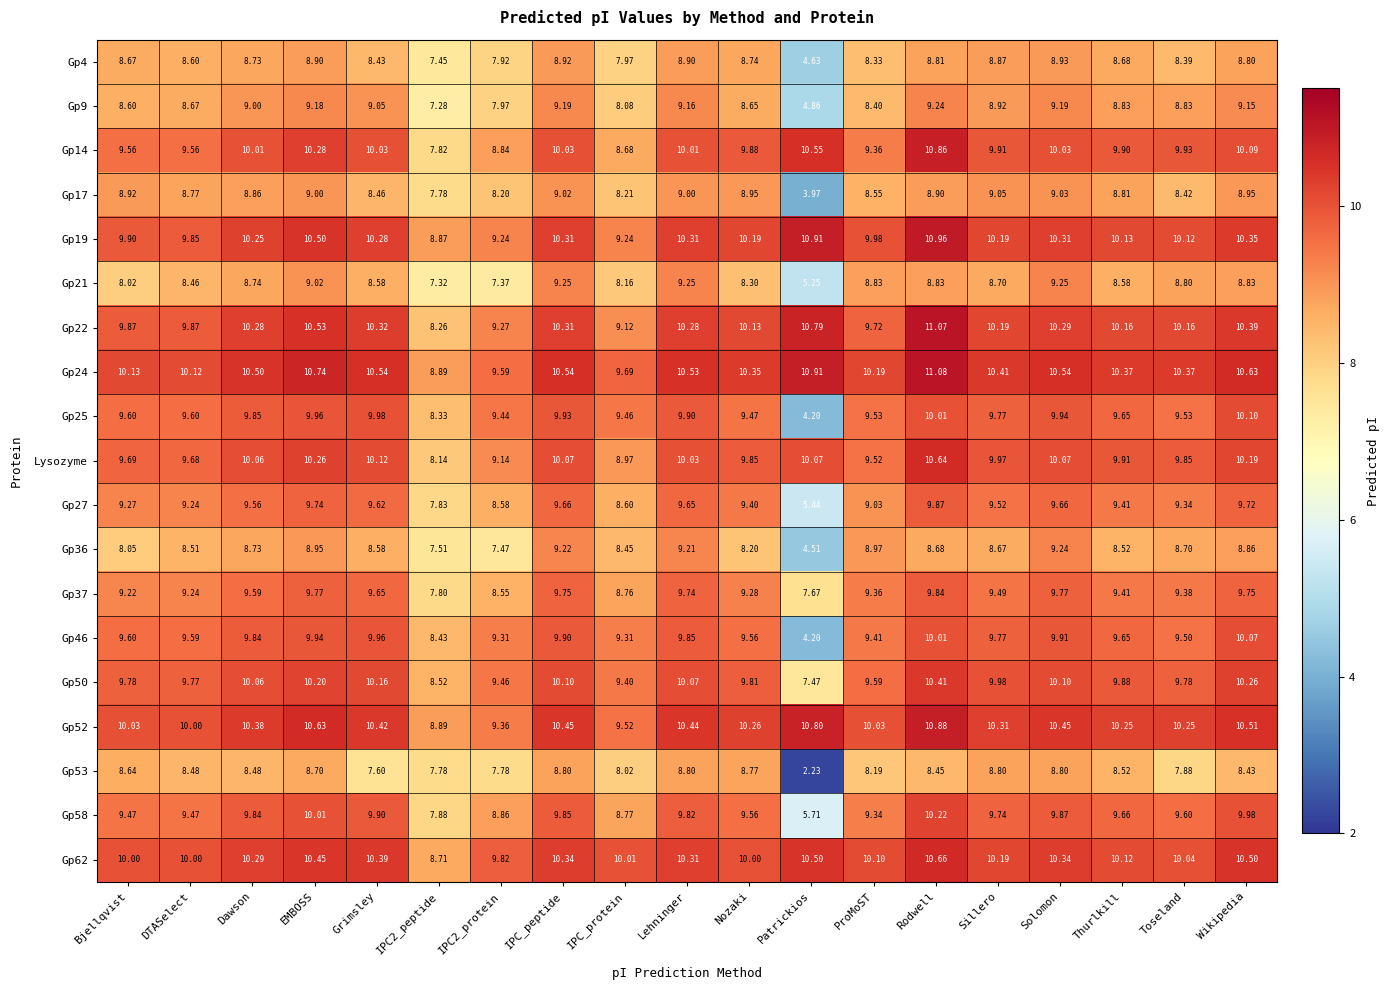

Which category has the lowest value in the Gp36 series?

Patrickios